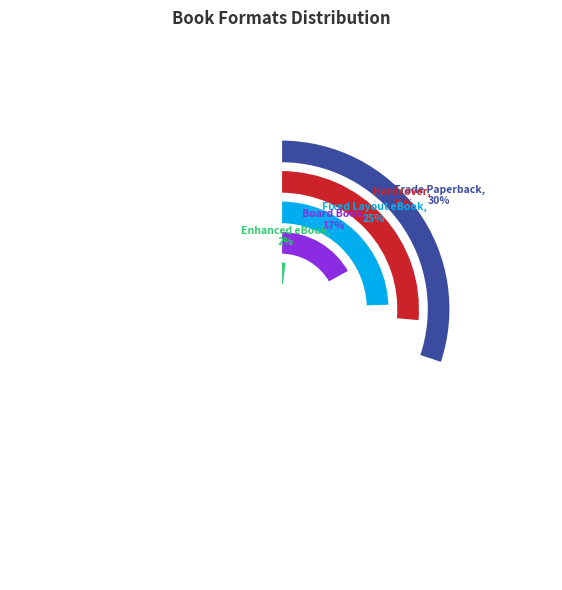

Which slice is the largest?

Trade Paperback